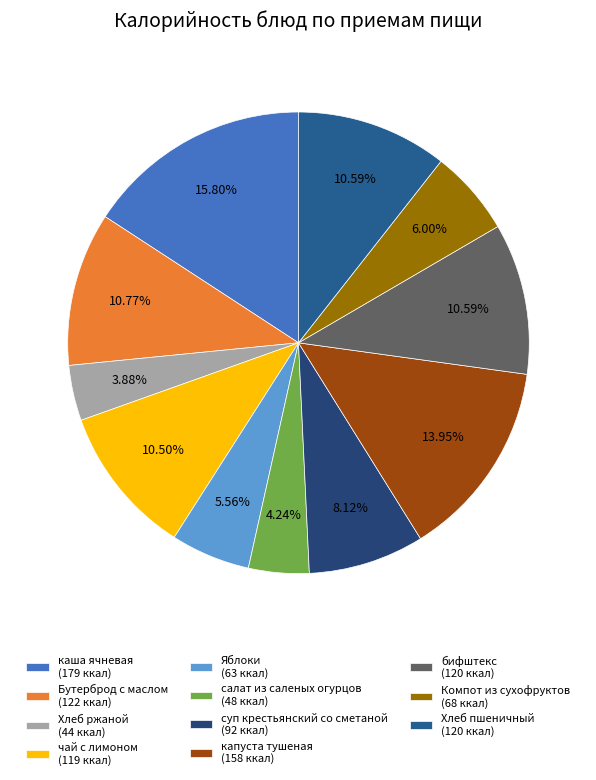

Rank the categories by value from lowest to highest.

Хлеб ржаной, салат из саленых огурцов, Яблоки, Компот из сухофруктов, суп крестьянский со сметаной, чай с лимоном, бифштекс, Хлеб пшеничный, Бутерброд с маслом, капуста тушеная, каша ячневая